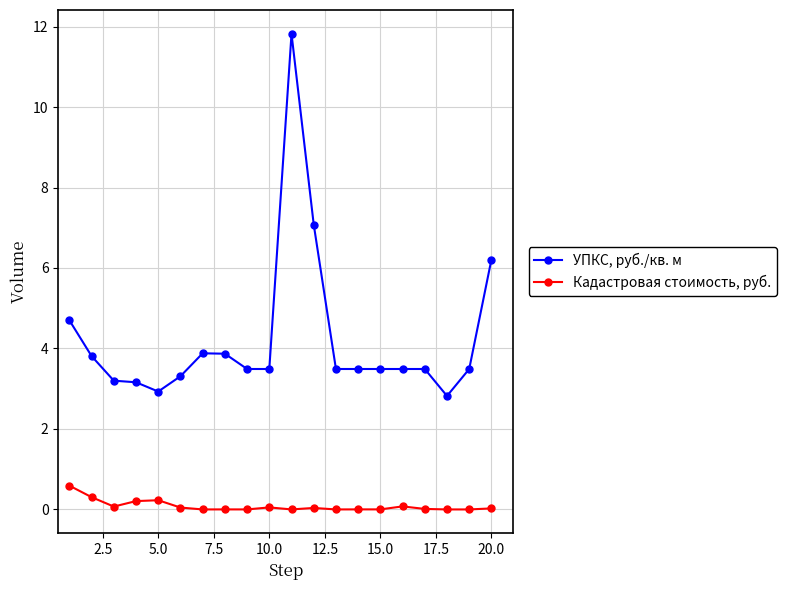

What is the value of the УПКС, руб./кв. м point at the 19th from the left?

3.5